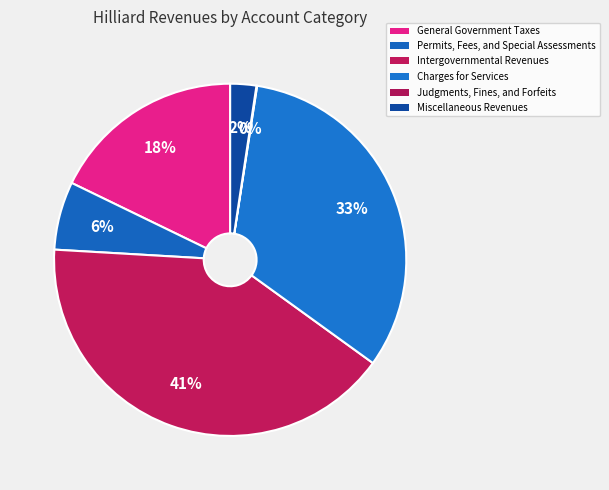

What is the change in value from Intergovernmental Revenues to Miscellaneous Revenues?

-1493393